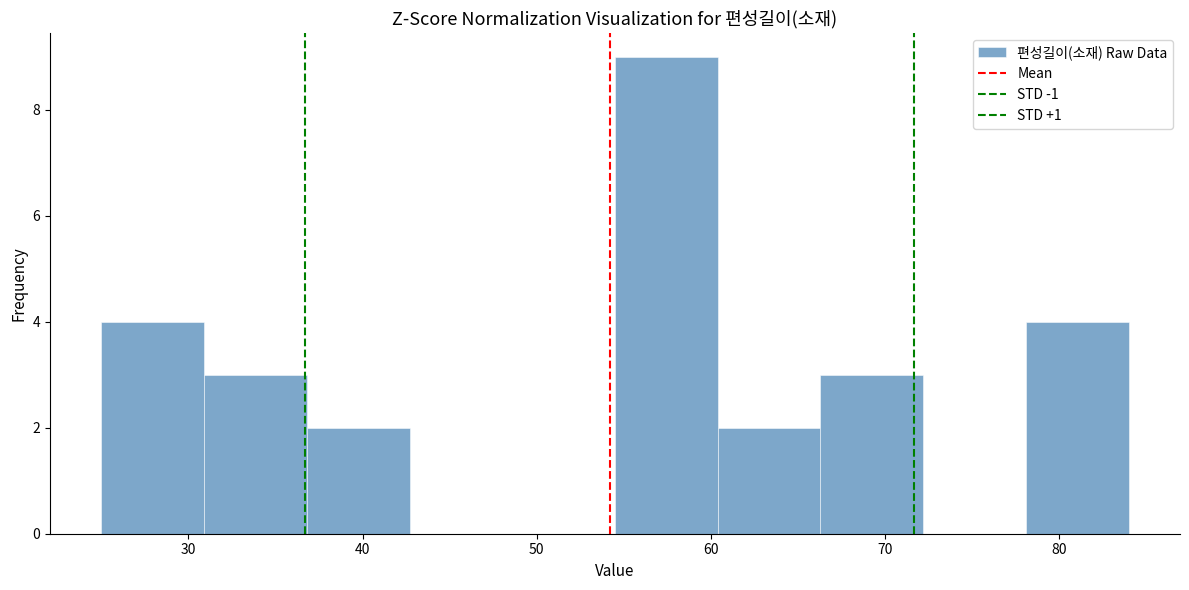

Reading left to right, list every bar in this chart as the range it spans on the x-axis followed by its height. Neither the bar edges nor the heights are printed on the chart, so give them approximately, as read against the axes.

25.0 to 30.9: 4
30.9 to 36.8: 3
36.8 to 42.7: 2
42.7 to 48.6: 0
48.6 to 54.5: 0
54.5 to 60.4: 9
60.4 to 66.3: 2
66.3 to 72.2: 3
72.2 to 78.1: 0
78.1 to 84.0: 4